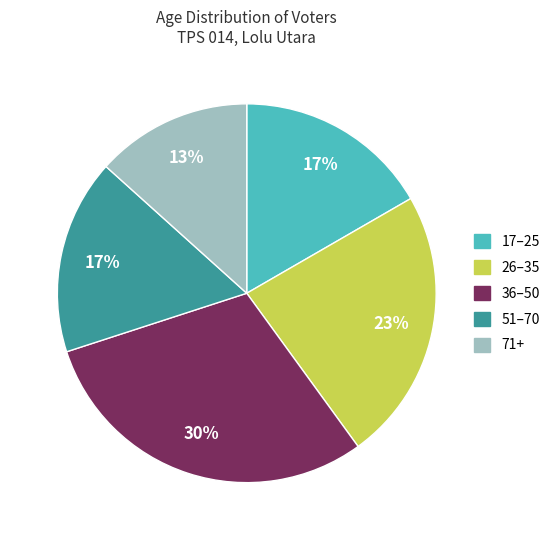

To the nearest percent, what is the difference between the largest and smallest slice percentages?

17%